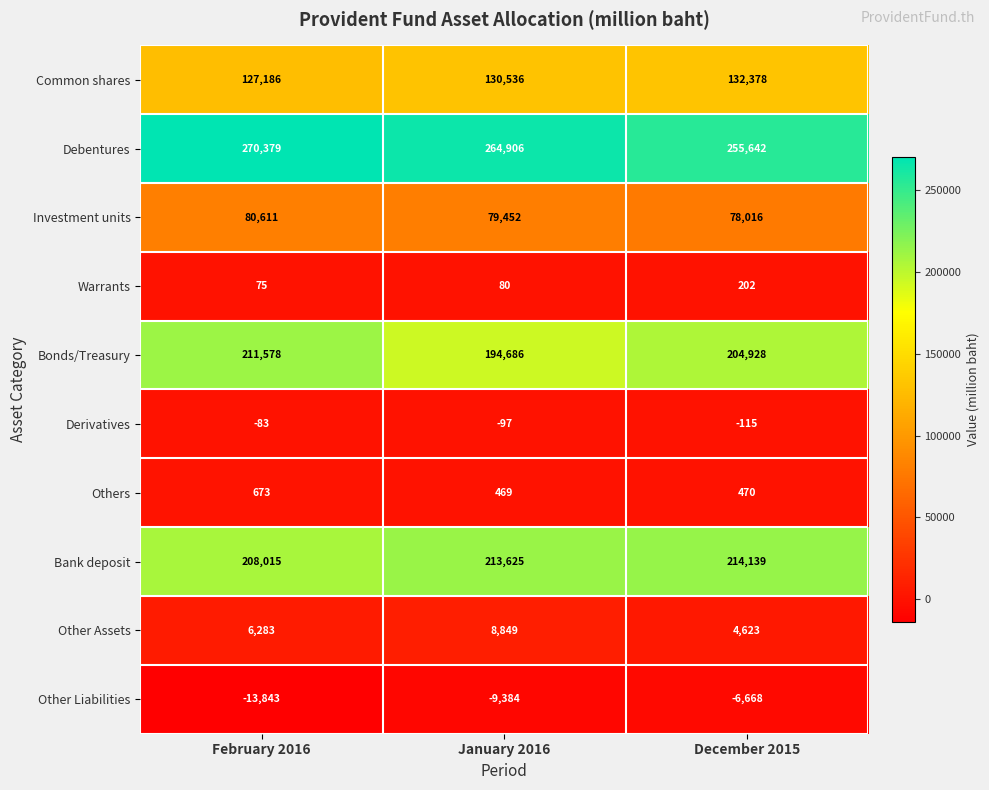

What is the total value across all series at February 2016?

890874